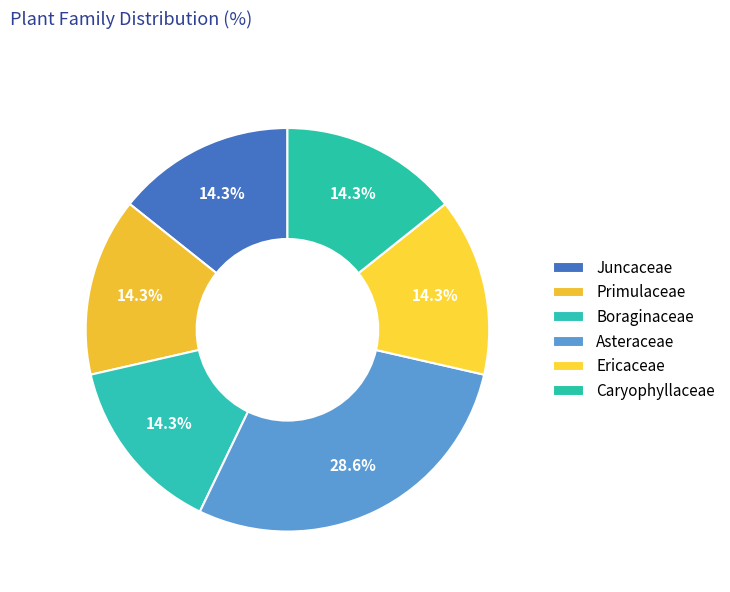

How many segments does this pie chart have?

6